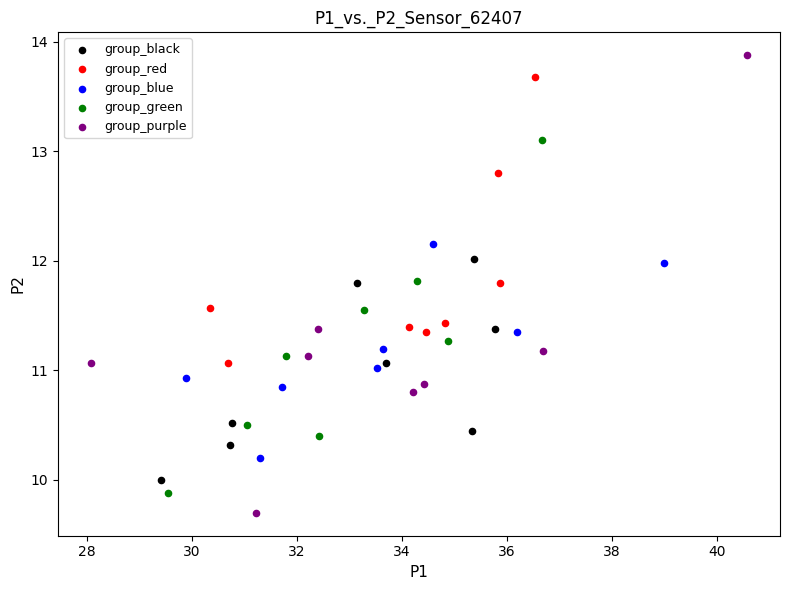

Which series has the widest spread of Y values?

group_purple